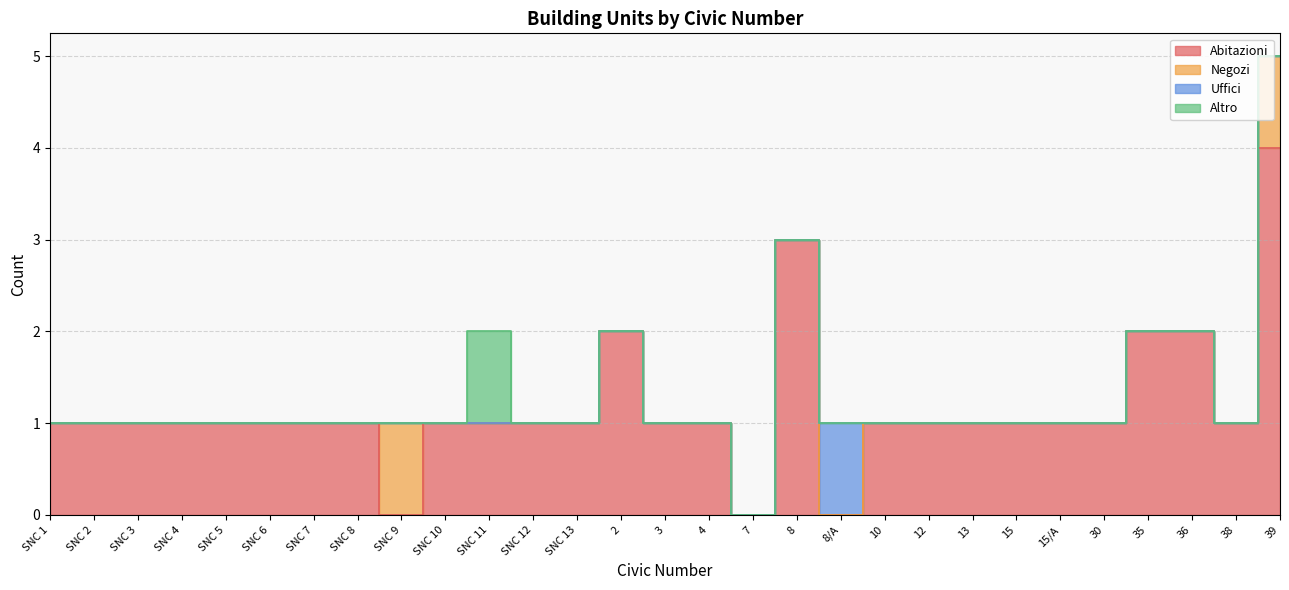

True or false: Altro and Negozi cross at least once.

False